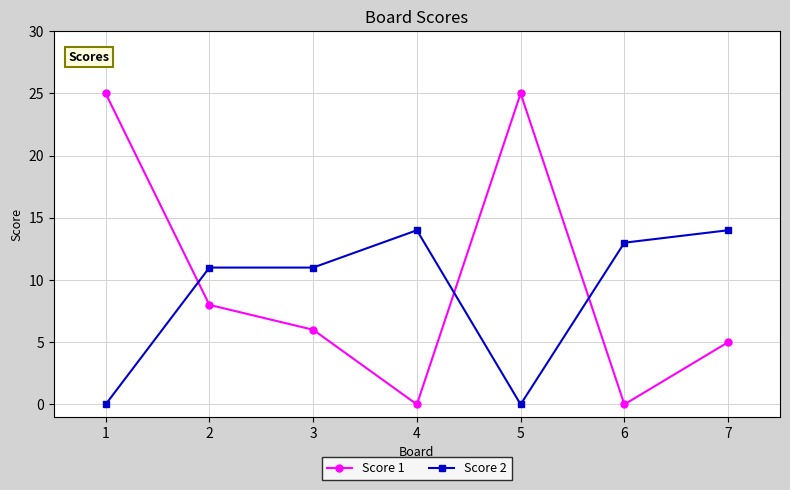

Is the value of Score 1 at 4 greater than the value of Score 2 at 7?

No